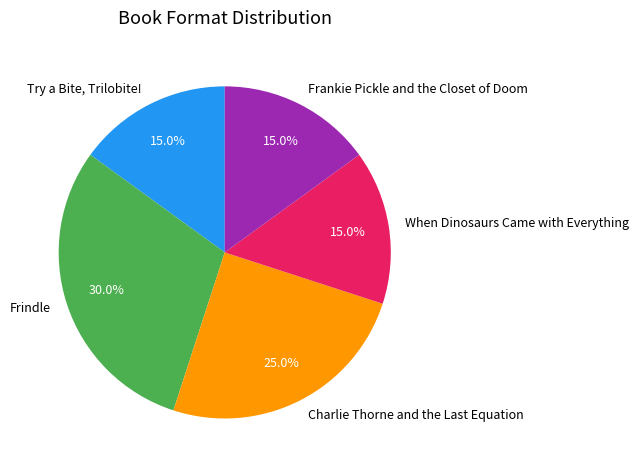

Does Frankie Pickle and the Closet of Doom represent more than half of the total?

No